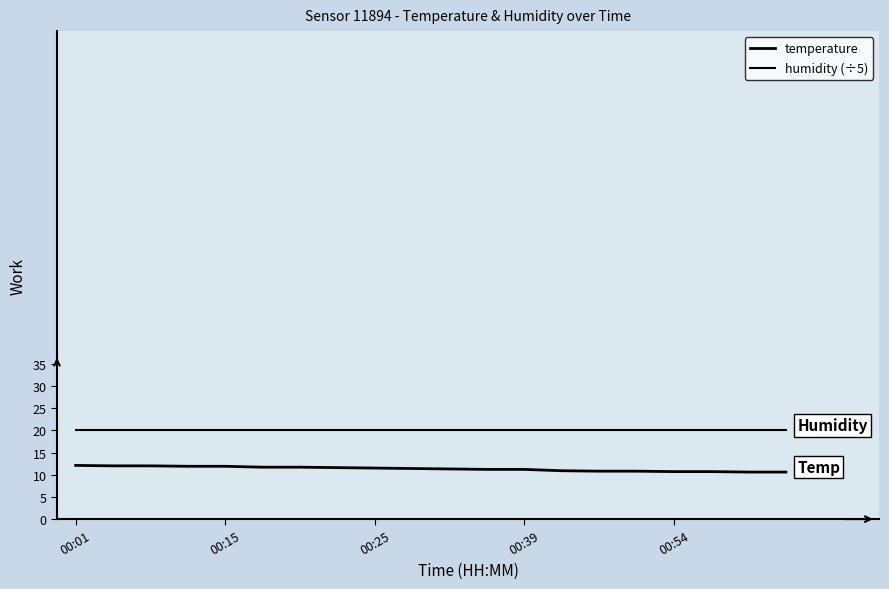

What is the minimum value shown in the chart?

10.6